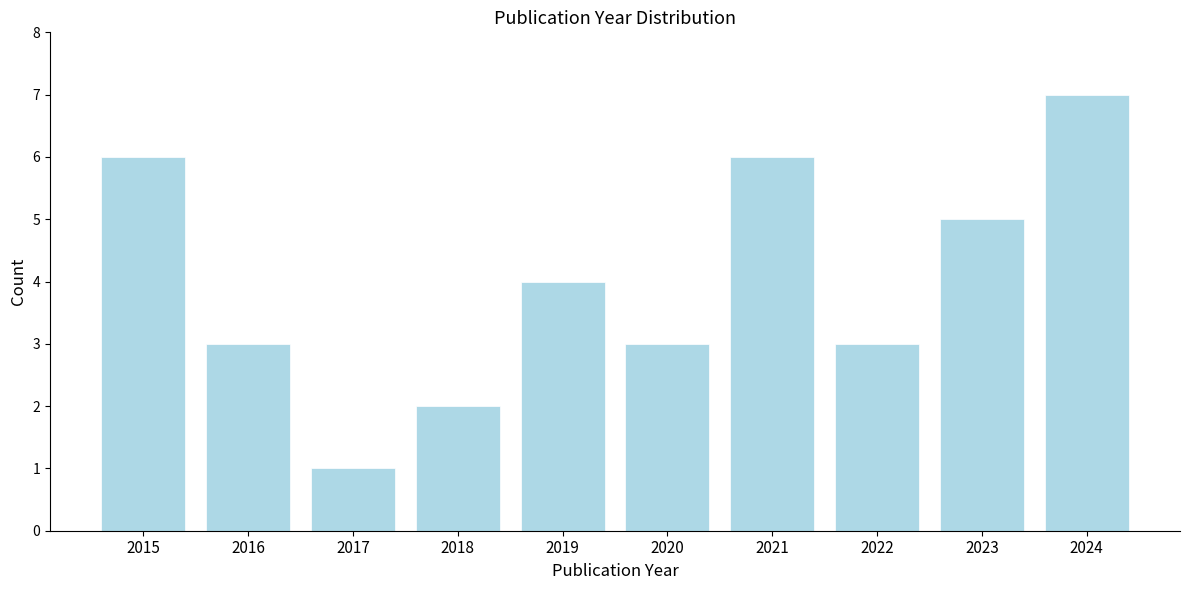

Reading left to right, what are all the values shown in this chart?

2015=6	2016=3	2017=1	2018=2	2019=4	2020=3	2021=6	2022=3	2023=5	2024=7